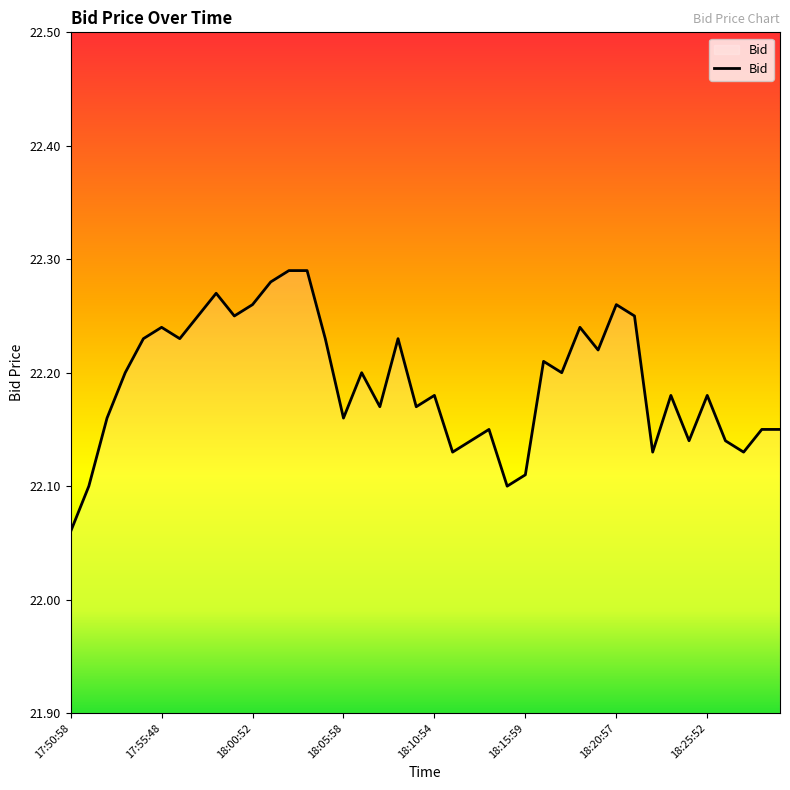

Count the values in the range 22 to 23.

40